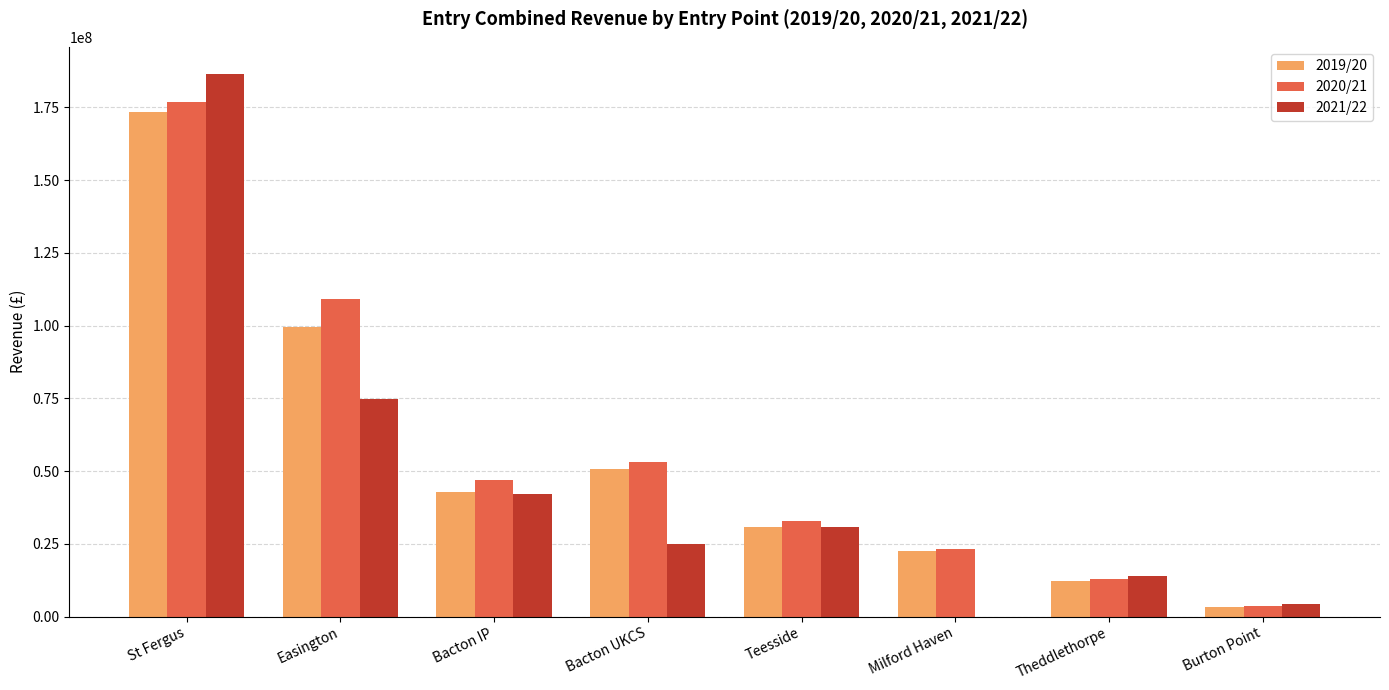

What are all the series names shown in the legend?

2019/20, 2020/21, 2021/22